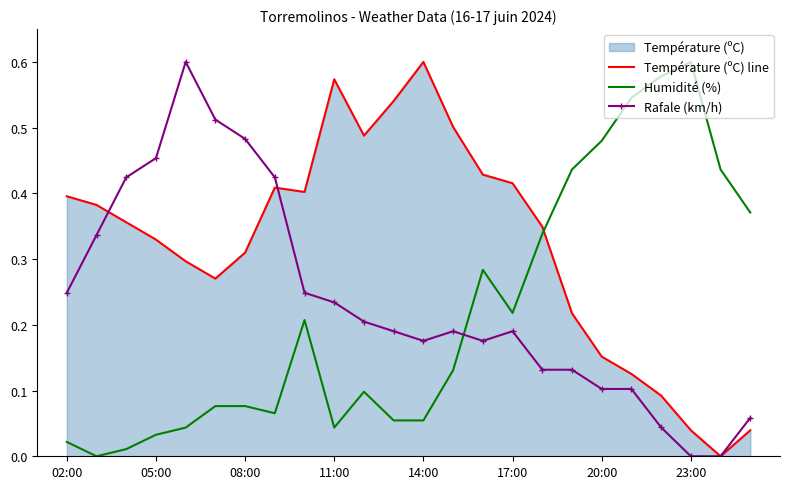

Reading left to right, what are all the values shown in this chart?

Température (ºC) line: 0.4	0.4	0.4	0.3	0.3	0.3	0.3	0.4	0.4	0.6	0.5	0.5	0.6	0.5	0.4	0.4	0.3	0.2	0.2	0.1	0.1	0.0	0.0	0.0
Humidité (%): 0.0	0.0	0.0	0.0	0.0	0.1	0.1	0.1	0.2	0.0	0.1	0.1	0.1	0.1	0.3	0.2	0.3	0.4	0.5	0.5	0.6	0.6	0.4	0.4
Rafale (km/h): 0.2	0.3	0.4	0.5	0.6	0.5	0.5	0.4	0.2	0.2	0.2	0.2	0.2	0.2	0.2	0.2	0.1	0.1	0.1	0.1	0.0	0.0	0.0	0.1